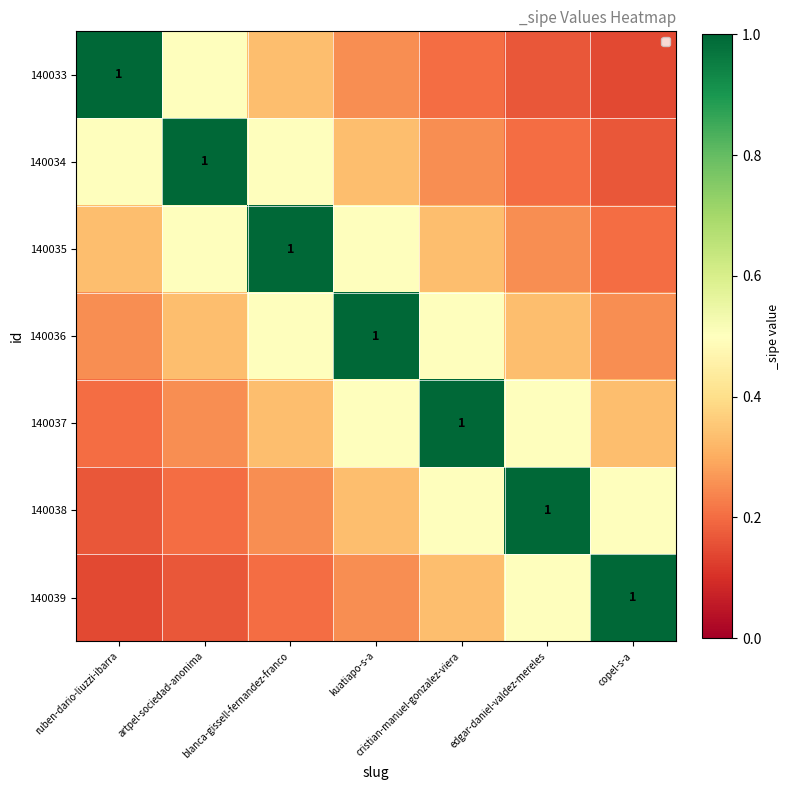

What is the average value of the 140035 series?

0.4